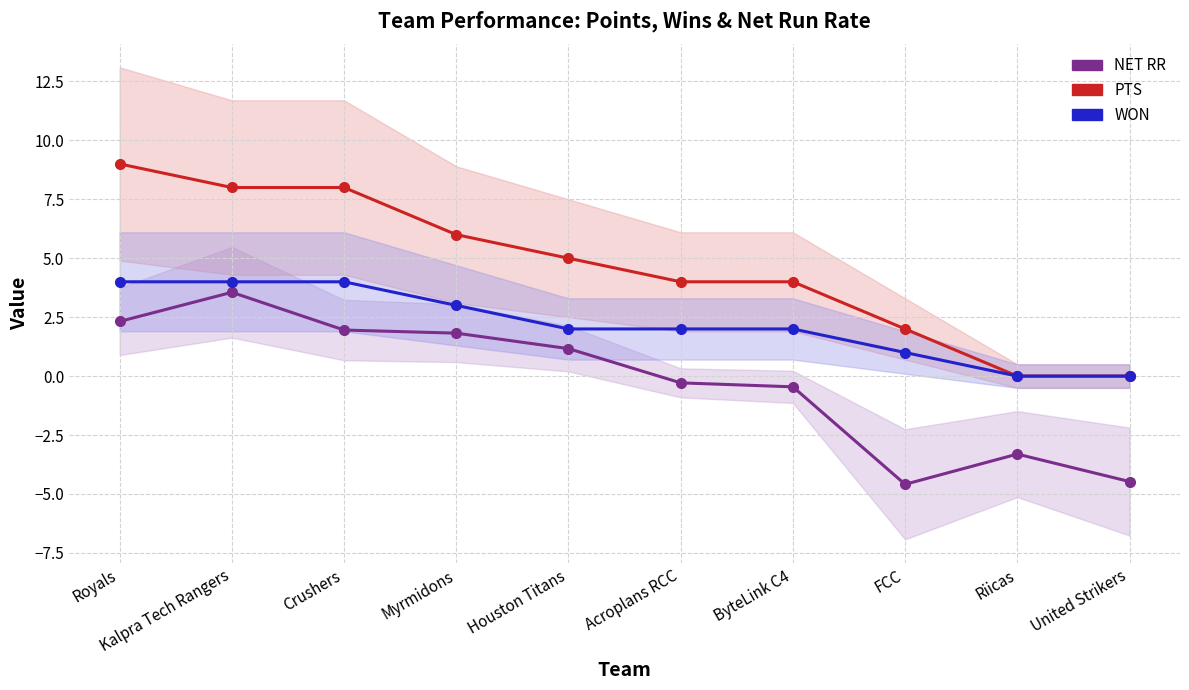

Reading left to right, list all the values displayed in this chart.

NET RR: Royals=2.3	Kalpra Tech Rangers=3.6	Crushers=2.0	Myrmidons=1.8	Houston Titans=1.2	Acroplans RCC=-0.3	ByteLink C4=-0.5	FCC=-4.6	Riicas=-3.3	United Strikers=-4.5
PTS: Royals=9.0	Kalpra Tech Rangers=8.0	Crushers=8.0	Myrmidons=6.0	Houston Titans=5.0	Acroplans RCC=4.0	ByteLink C4=4.0	FCC=2.0	Riicas=0.0	United Strikers=0.0
WON: Royals=4.0	Kalpra Tech Rangers=4.0	Crushers=4.0	Myrmidons=3.0	Houston Titans=2.0	Acroplans RCC=2.0	ByteLink C4=2.0	FCC=1.0	Riicas=0.0	United Strikers=0.0